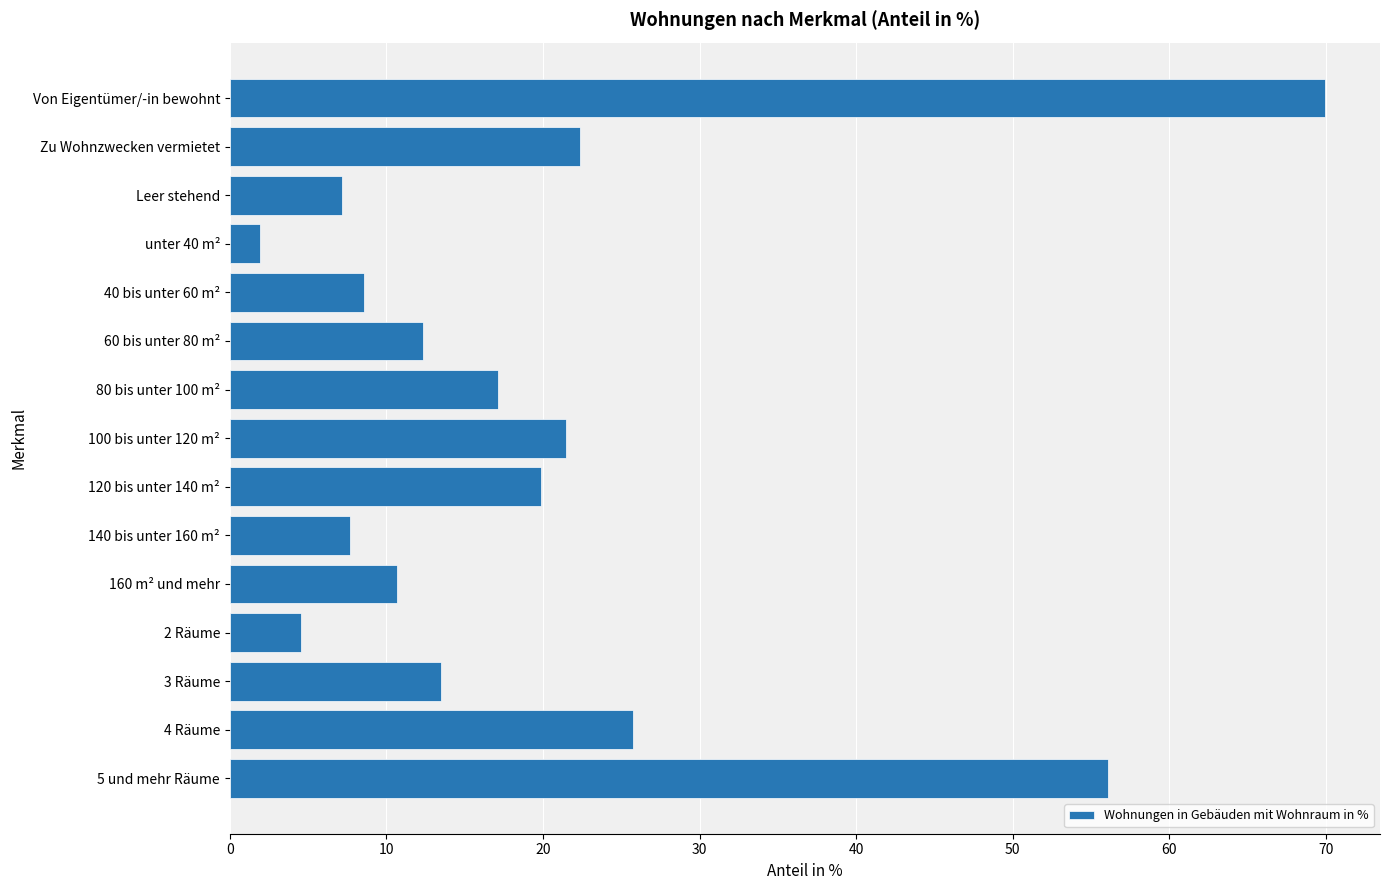

What is the smallest value displayed?

1.9